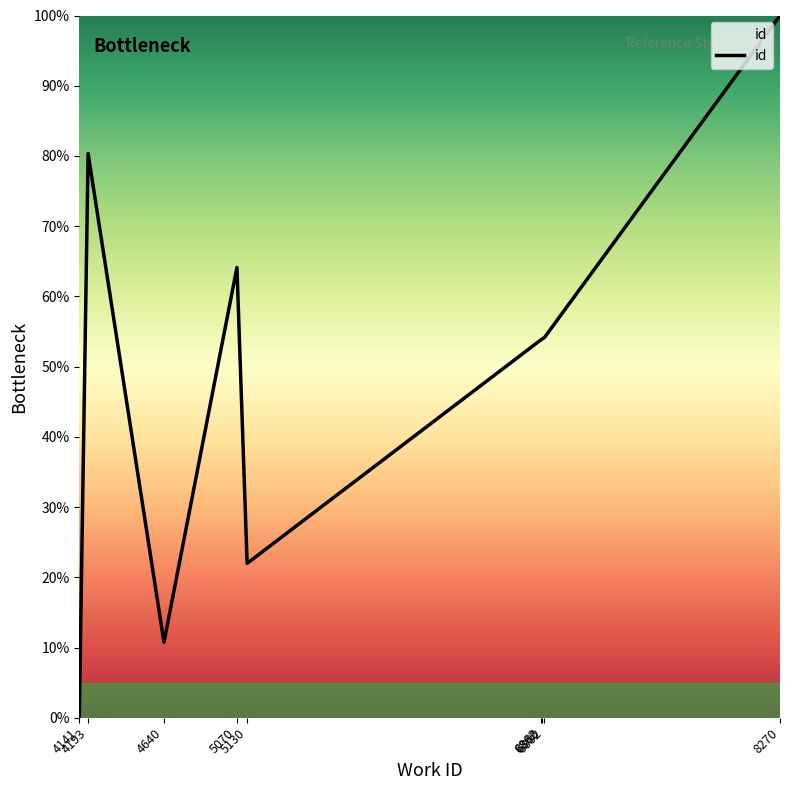

What is the difference between the maximum and minimum values?

100.0